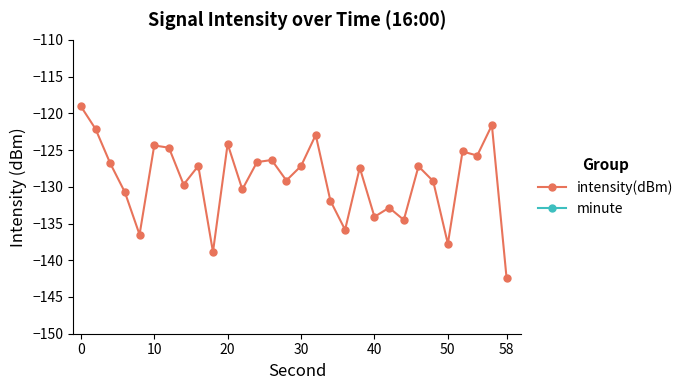

List the series in order of their overall mean, highest first.

minute, intensity(dBm)